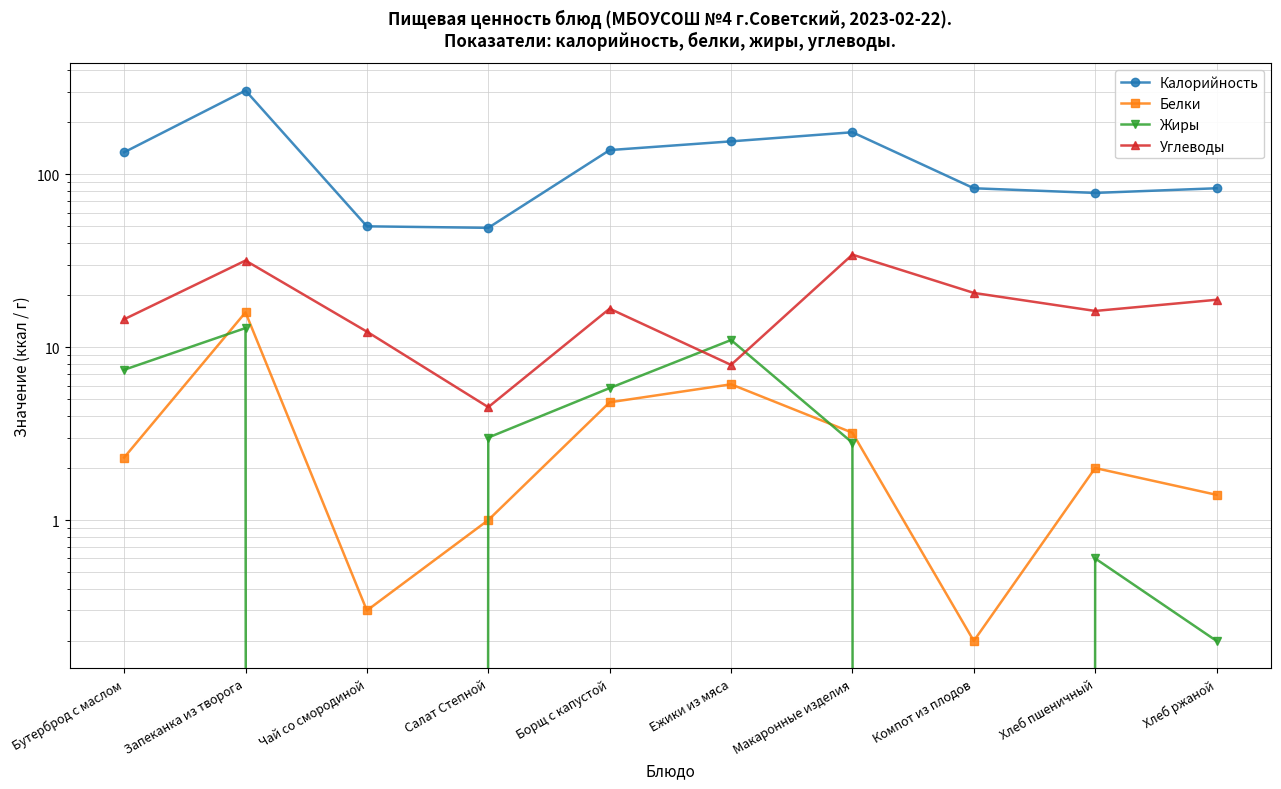

What is the sum of all Калорийность values?

1250.0